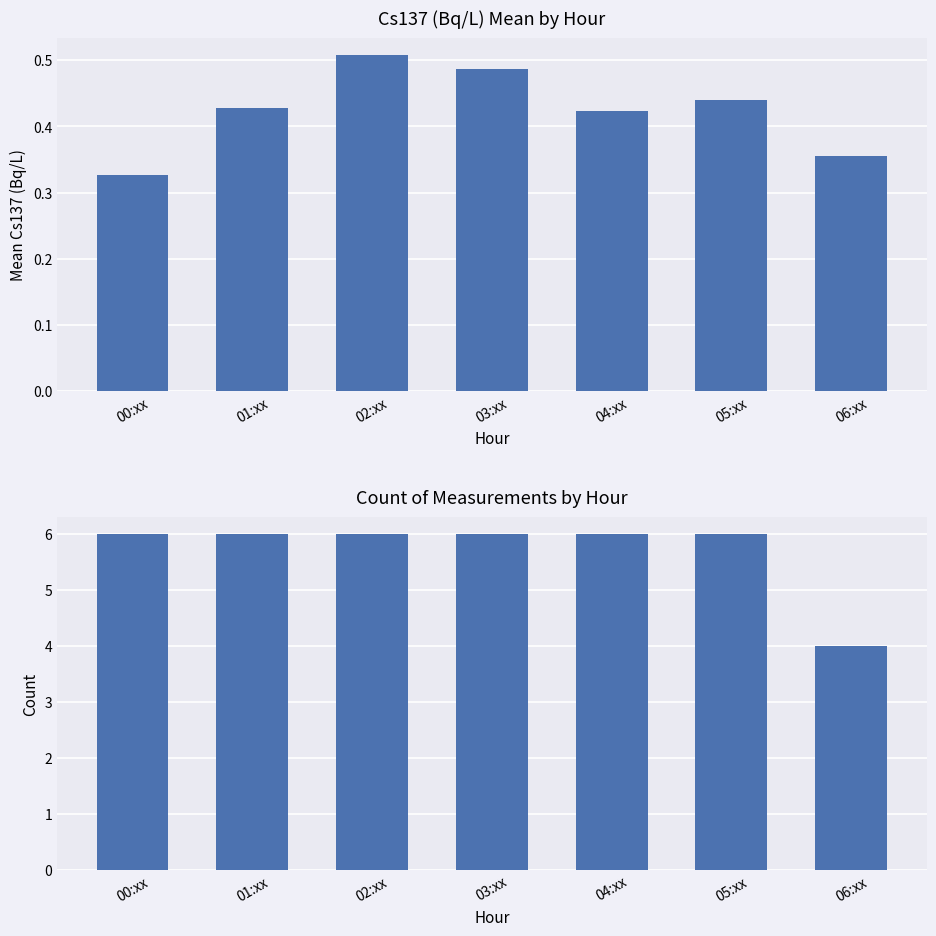

What is the spread (max minus min) of values at 06:xx?

3.6